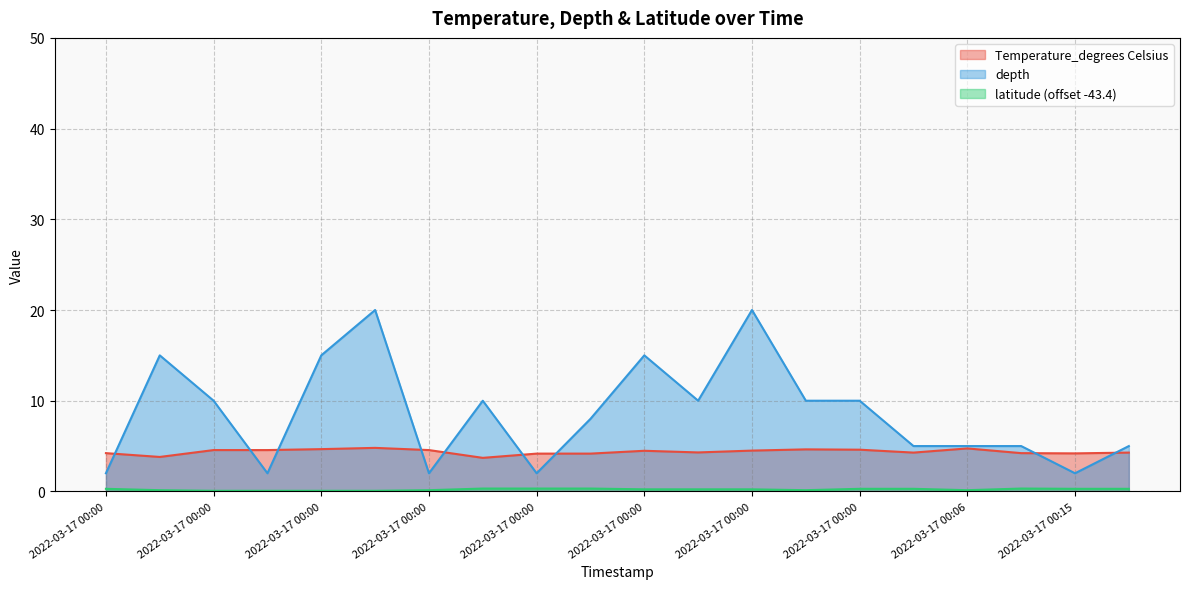

How many lines are shown in the chart?

3